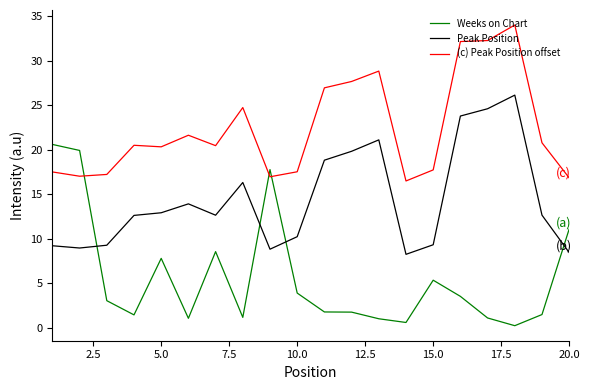

True or false: Peak Position and (c) Peak Position offset cross at least once.

False